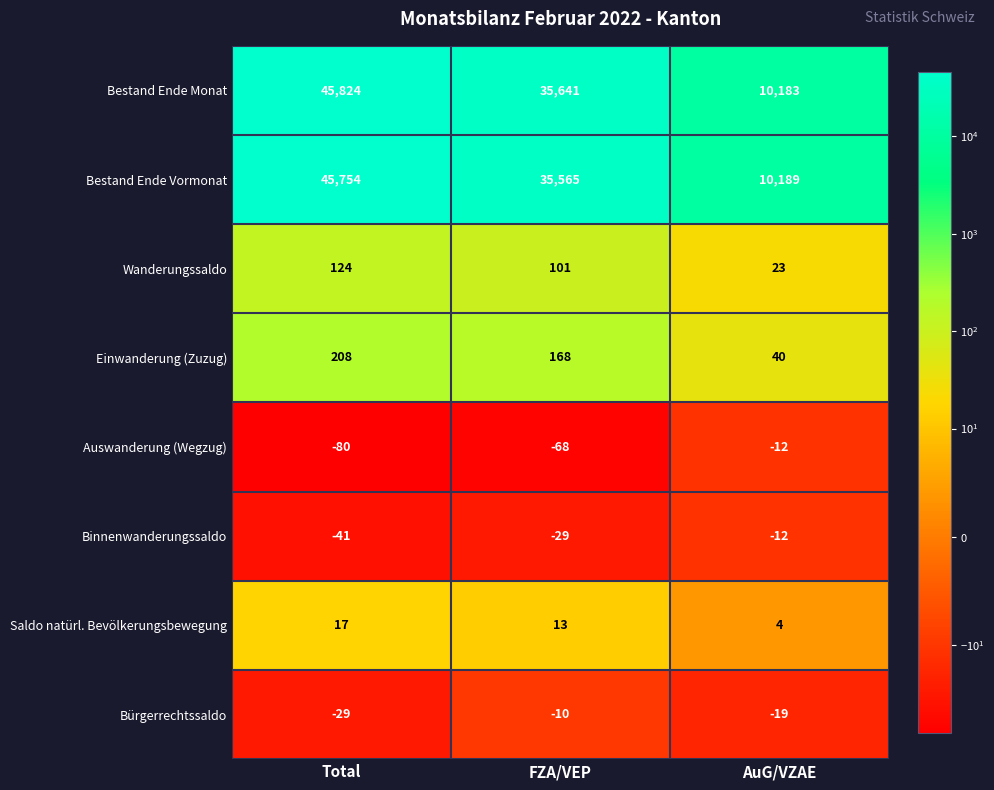

Between Total and AuG/VZAE, which series saw the biggest shift?

Bestand Ende Monat